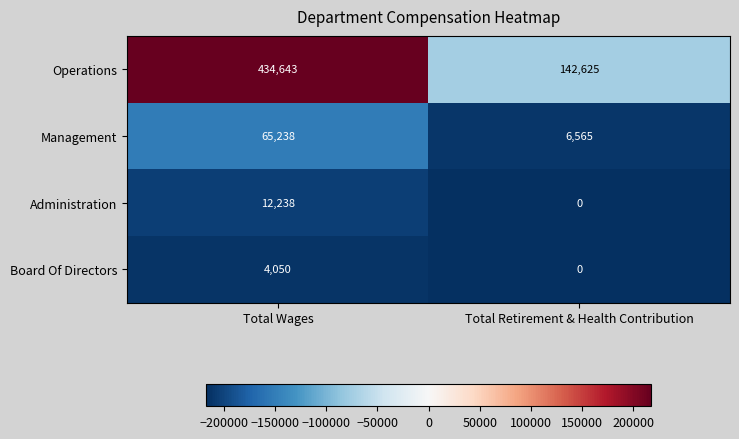

What is the difference between the Operations values at Total Retirement & Health Contribution and Total Wages?

292018